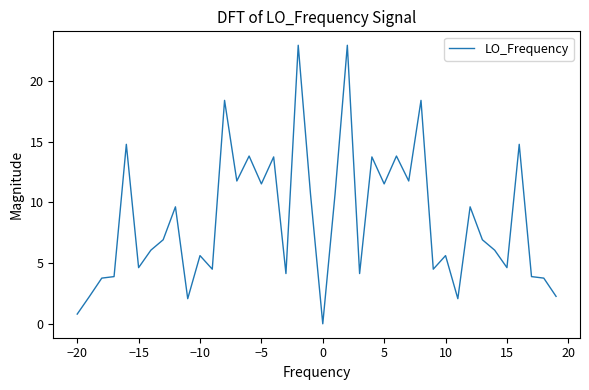

What is the difference between the second highest and minimum values?

22.9